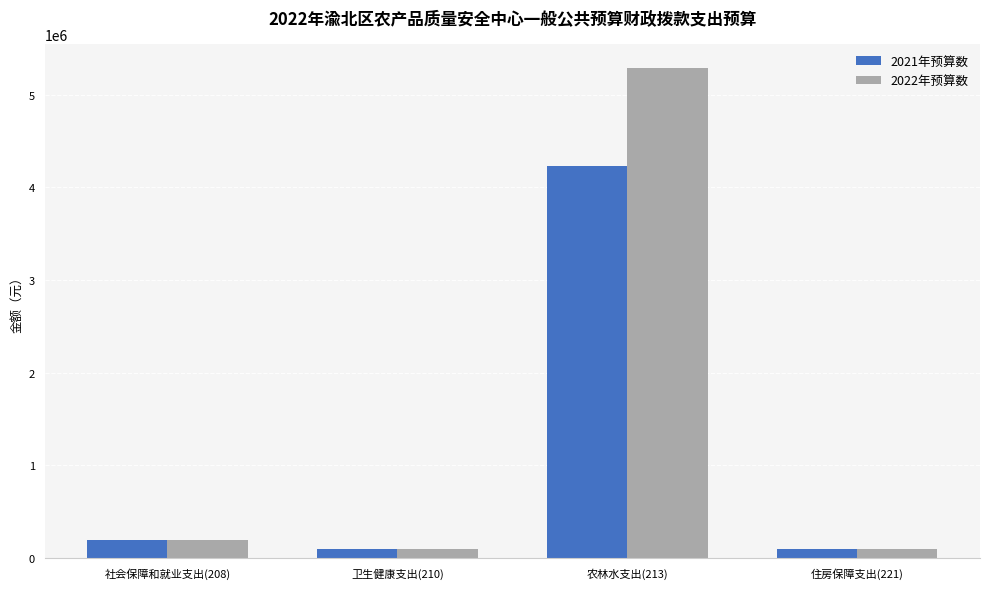

Is the value of 2022年预算数 at 社会保障和就业支出(208) greater than the value of 2021年预算数 at 农林水支出(213)?

No